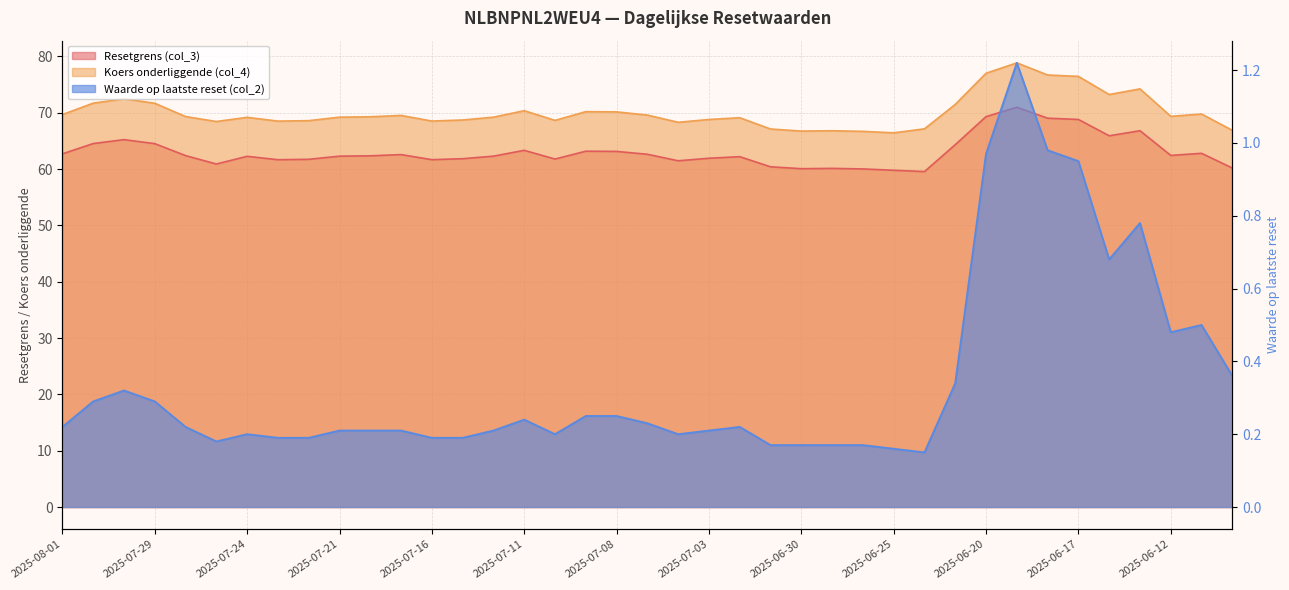

Reading left to right, list all the values displayed in this chart.

Resetgrens (col_3): 62.7	64.5	65.2	64.5	62.4	60.9	62.3	61.7	61.7	62.3	62.4	62.6	61.7	61.8	62.3	63.3	61.8	63.2	63.1	62.6	61.5	61.9	62.2	60.4	60.1	60.1	60.0	59.8	59.6	64.3	69.3	71.0	69.0	68.8	65.9	66.8	62.4	62.8	60.2
Koers onderliggende (col_4): 69.7	71.7	72.5	71.7	69.3	68.4	69.2	68.5	68.6	69.2	69.3	69.5	68.5	68.7	69.2	70.4	68.6	70.2	70.2	69.6	68.3	68.8	69.1	67.1	66.7	66.8	66.7	66.4	67.1	71.5	77.0	78.8	76.7	76.5	73.2	74.2	69.4	69.8	66.9
Waarde op laatste reset (col_2): 0.2	0.3	0.3	0.3	0.2	0.2	0.2	0.2	0.2	0.2	0.2	0.2	0.2	0.2	0.2	0.2	0.2	0.2	0.2	0.2	0.2	0.2	0.2	0.2	0.2	0.2	0.2	0.2	0.1	0.3	1.0	1.2	1.0	0.9	0.7	0.8	0.5	0.5	0.4